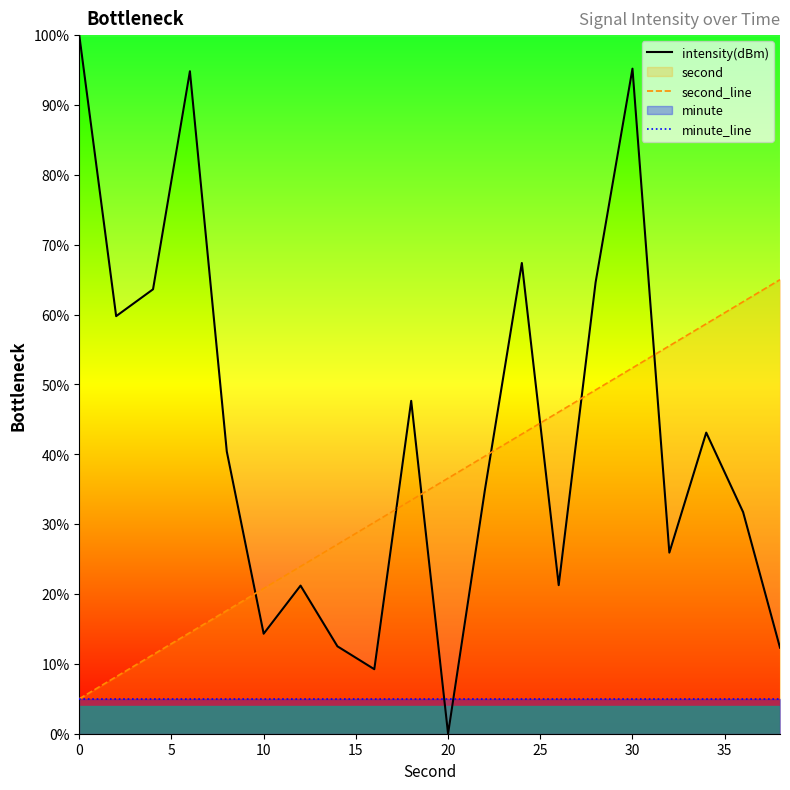

Which series has the largest range (max minus min)?

intensity(dBm)